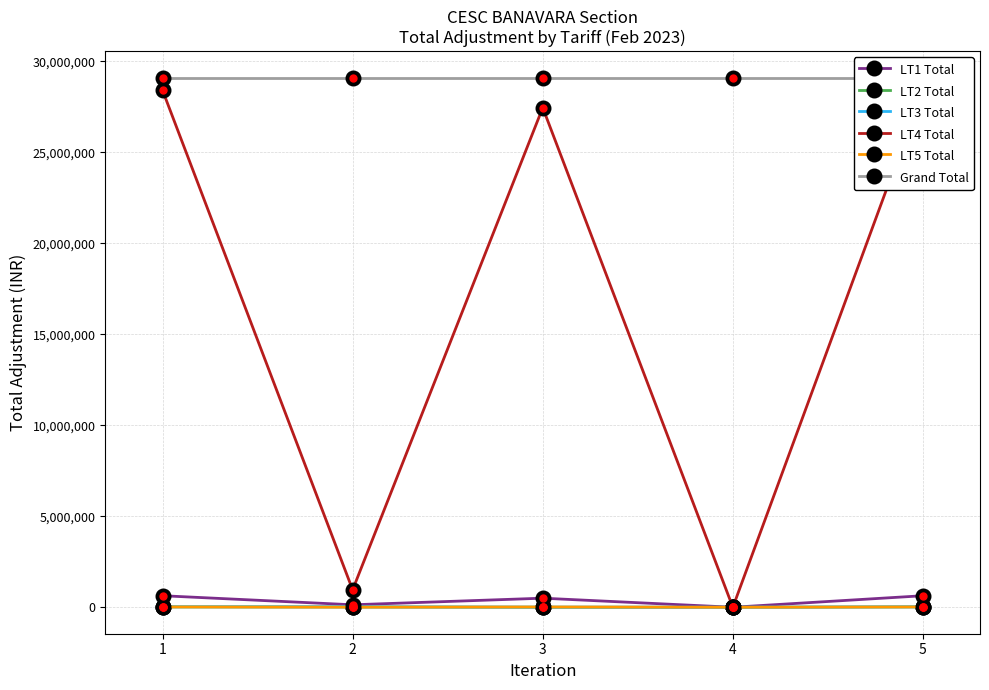

Is the value of LT3 Total at 3 greater than the value of Grand Total at 4?

No